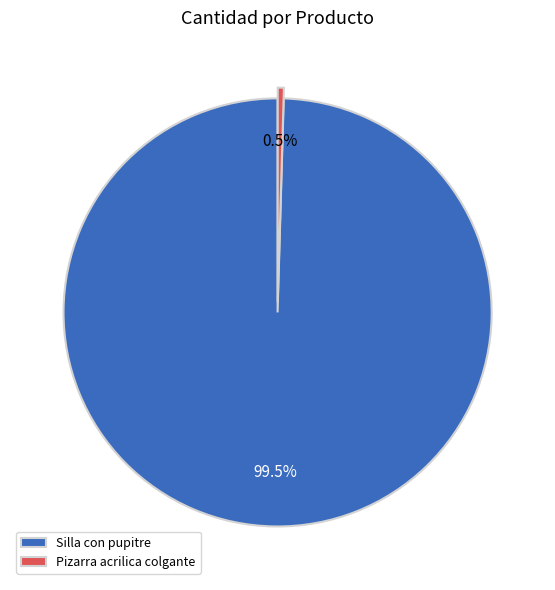

Rank the categories by value from lowest to highest.

Pizarra acrilica colgante, Silla con pupitre